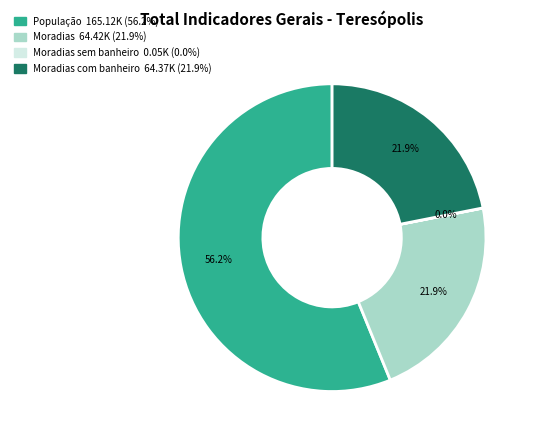

Is there a majority slice in this chart?

Yes